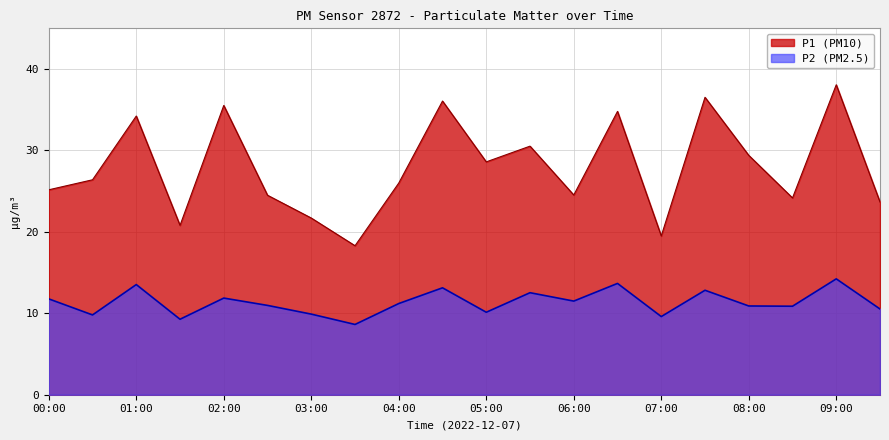

True or false: P1 and P2 intersect in this chart.

False